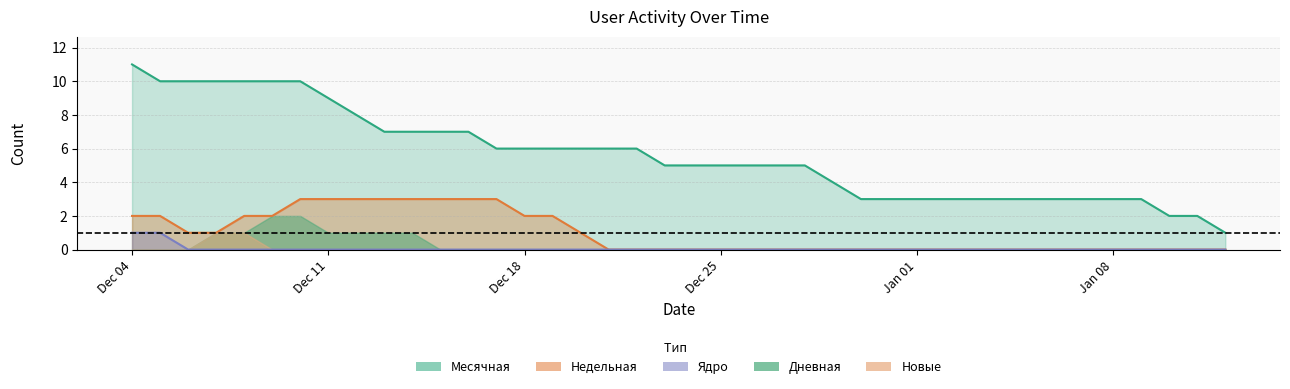

Which label corresponds to the largest value in the chart?

Dec 04